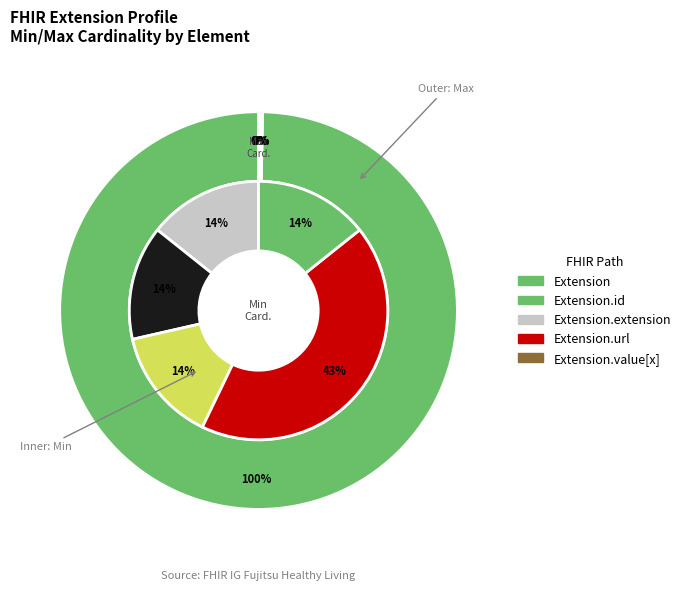

What percentage is the Extension slice, to the nearest percent?

100%